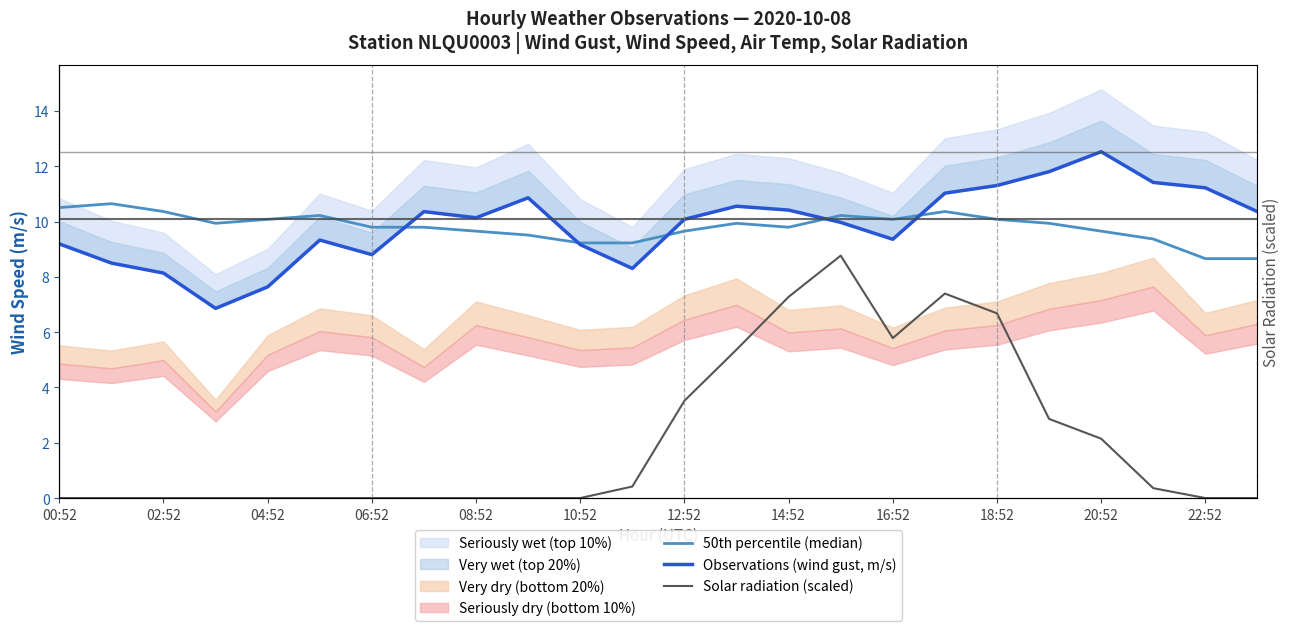

Is the value of Solar radiation (scaled) at 12 greater than the value of Observations (wind gust, m/s) at 02:52?

No